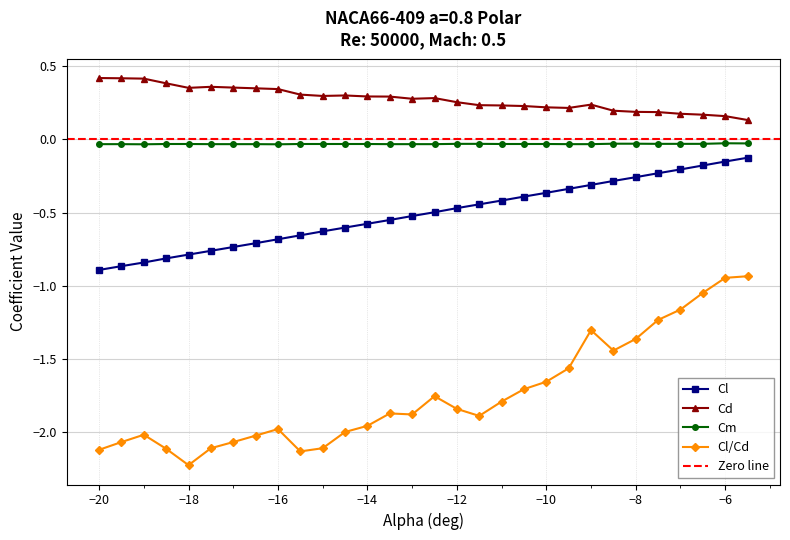

Where does the Cl/Cd series first go above -1?

−6